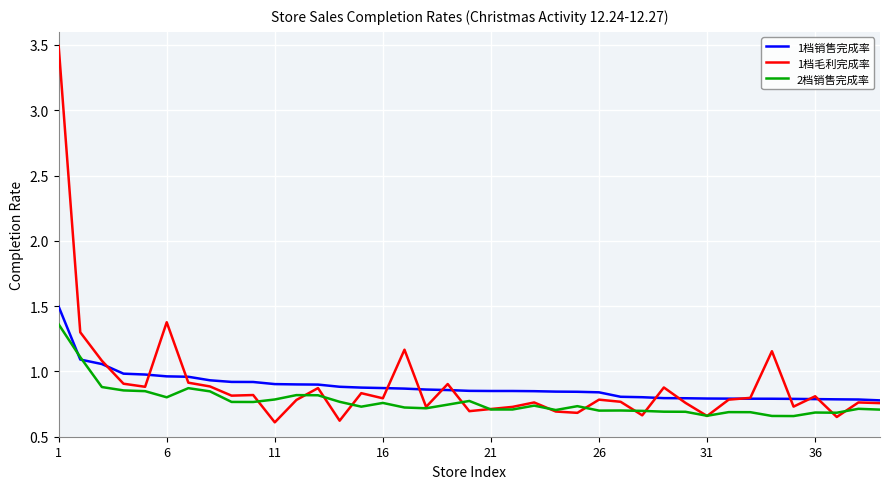

Rank the series by their maximum value, from highest to lowest.

1档毛利完成率, 1档销售完成率, 2档销售完成率